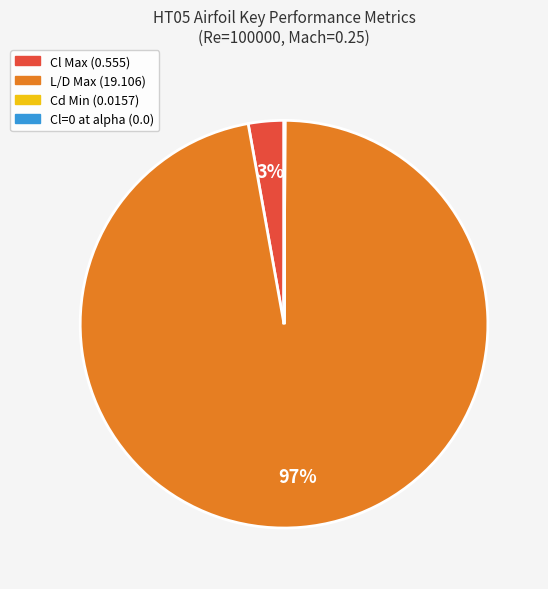

The L/D Max (19.106) slice represents 97% of the pie. True or false?

True